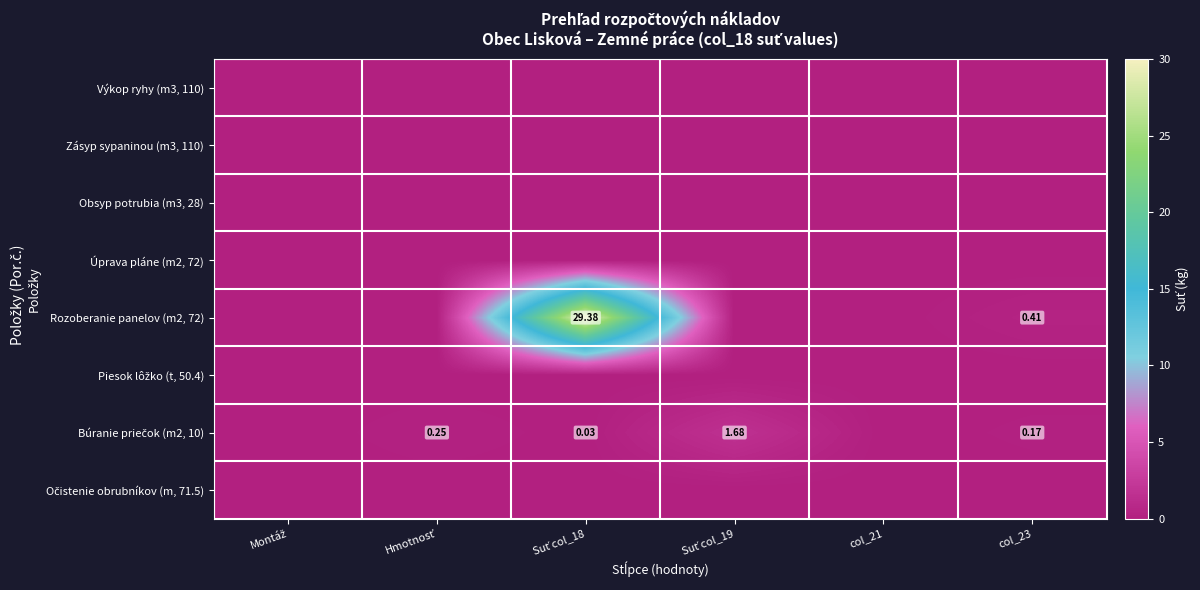

At which category is the sum across all series the highest?

Suť col_18